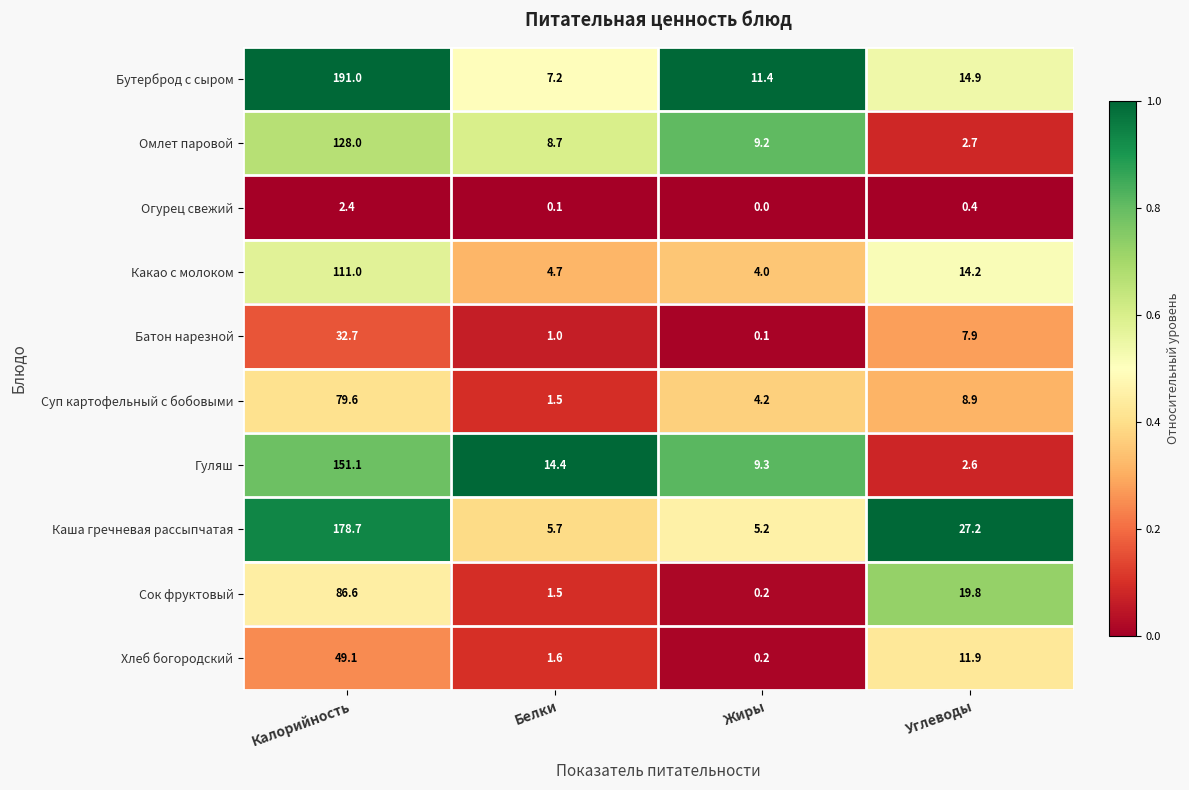

At which label does Омлет паровой first exceed 9?

Калорийность